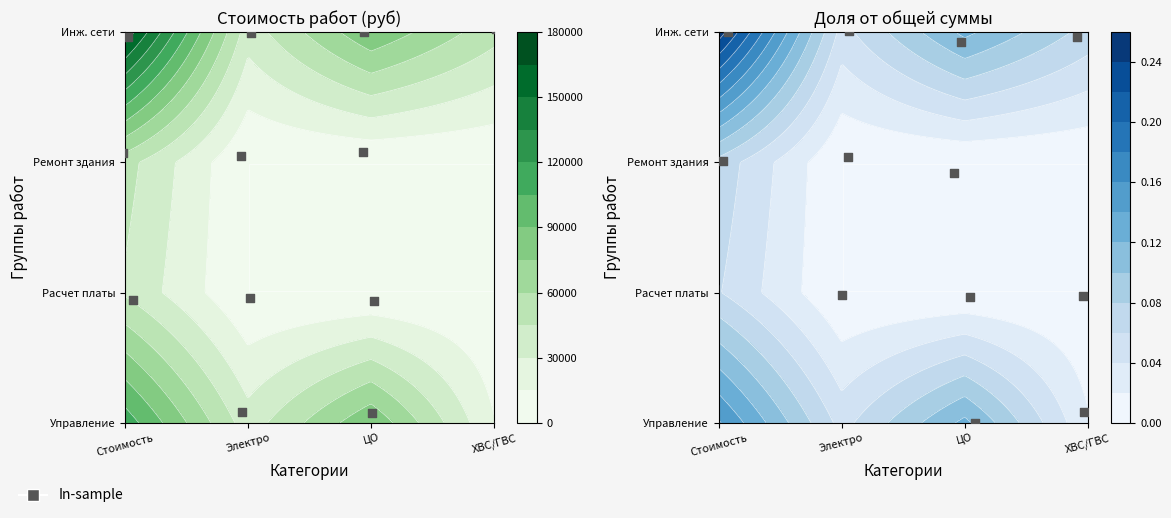

How many values are below 42986?

6